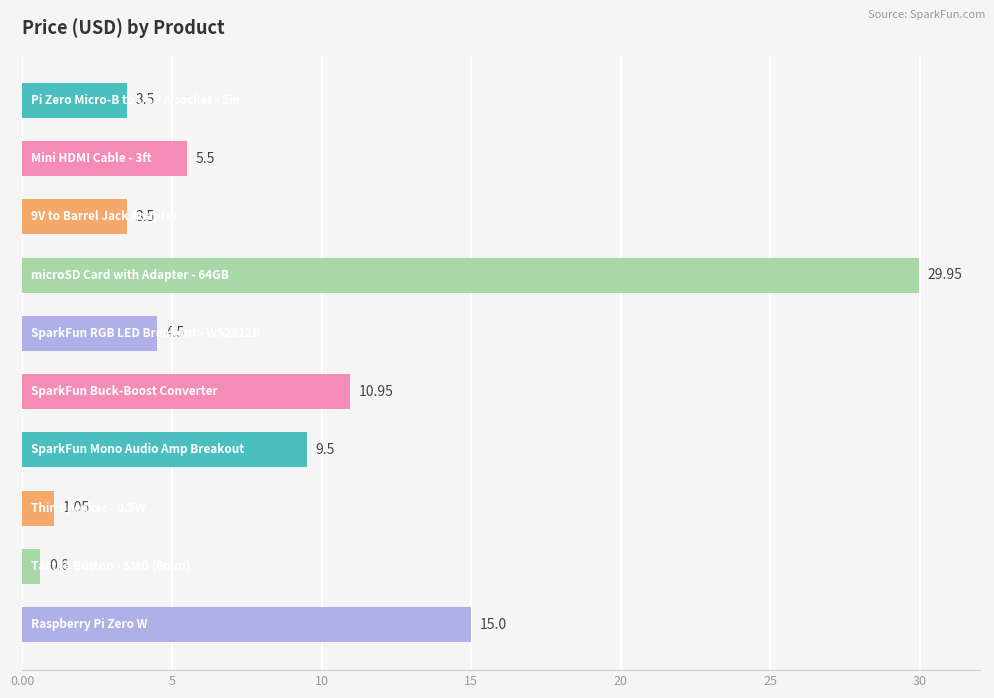

What is the average value?

8.4